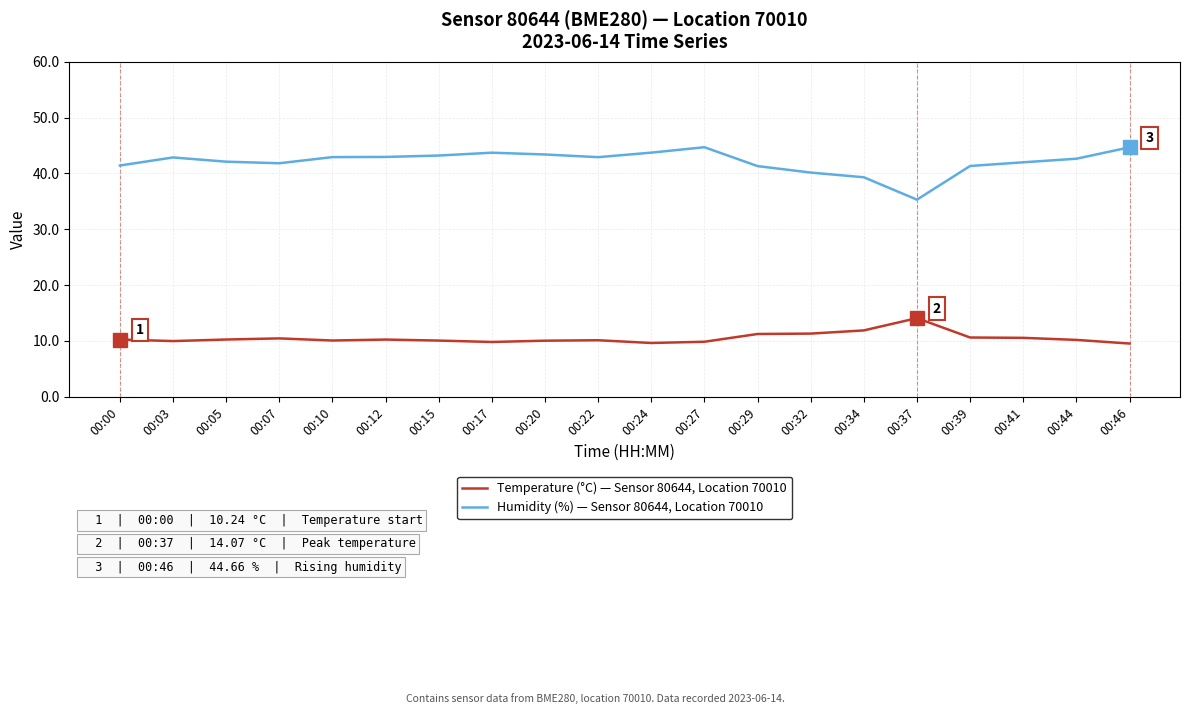

What is the difference between the highest and lowest values at 00:27?

34.8